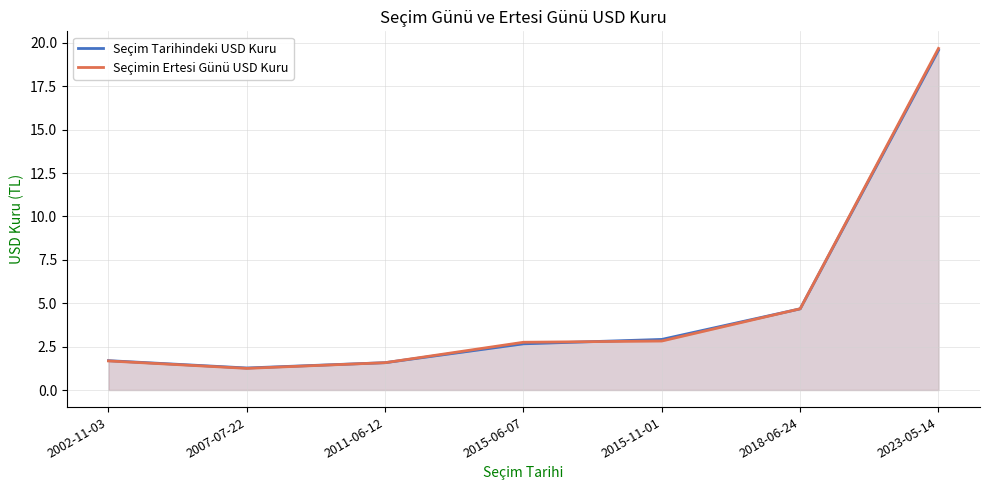

What is the minimum value for Seçim Tarihindeki USD Kuru?

1.3